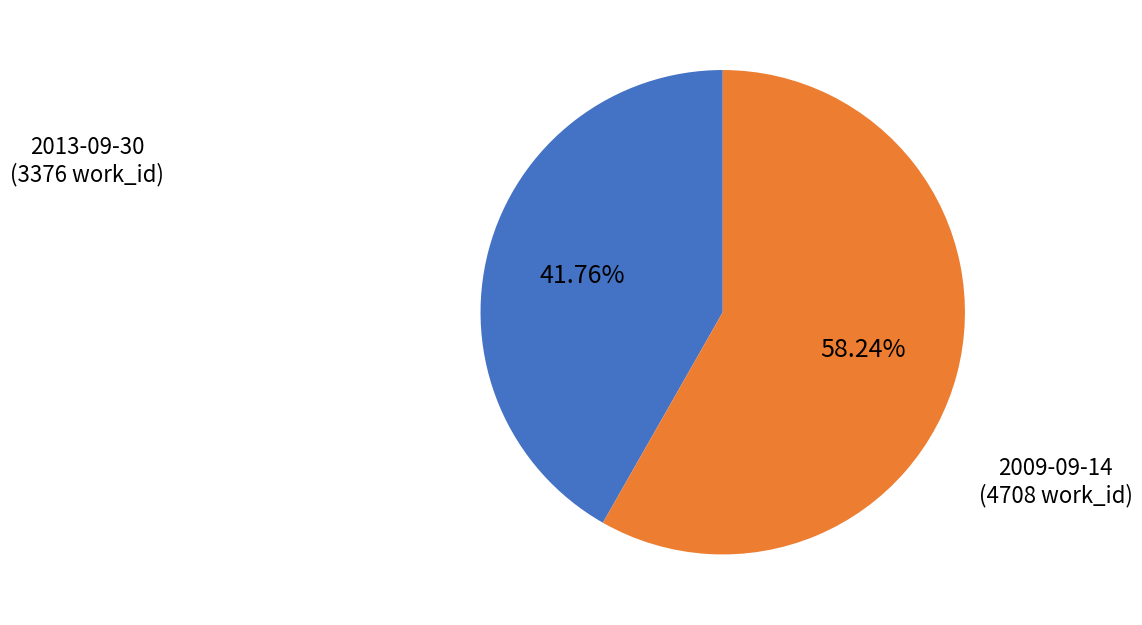

Which category has the smallest portion of the pie?

2013-09-30